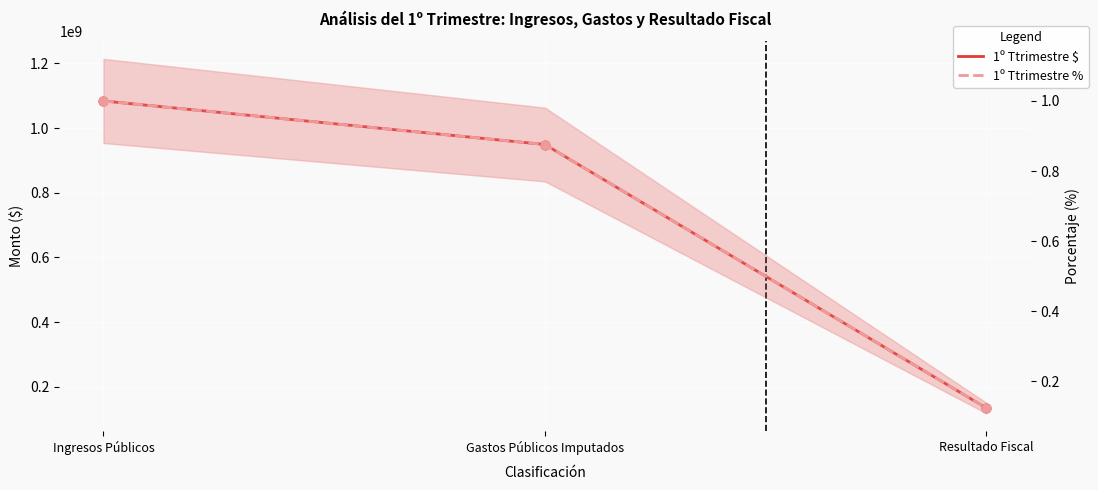

Which series has the widest spread of Y values?

1º Ttrimestre $